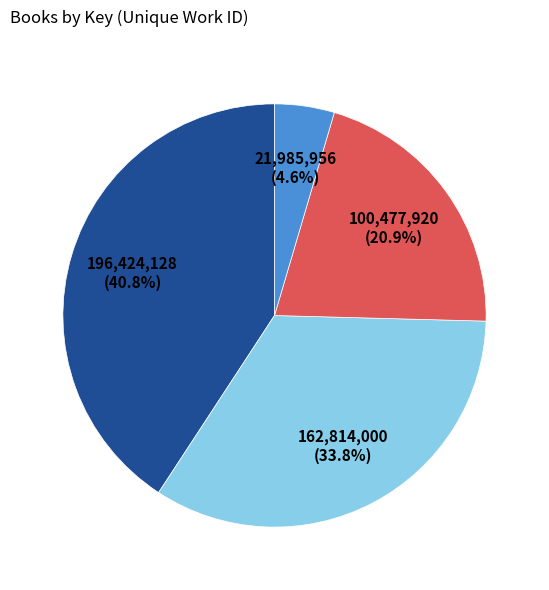

Is there a majority slice in this chart?

No